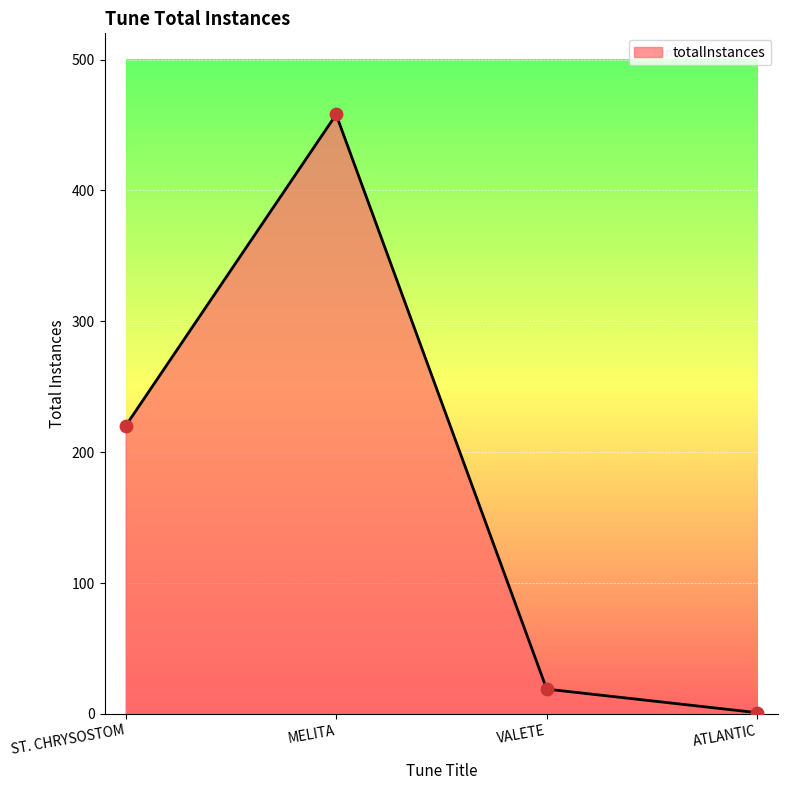

Between VALETE and MELITA, which is larger?

MELITA